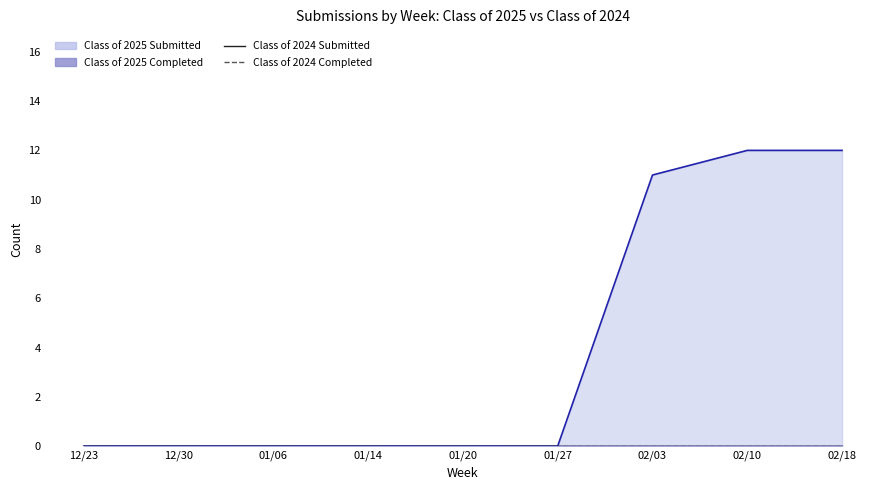

Which has a higher value, 01/06 or 01/14?

01/06